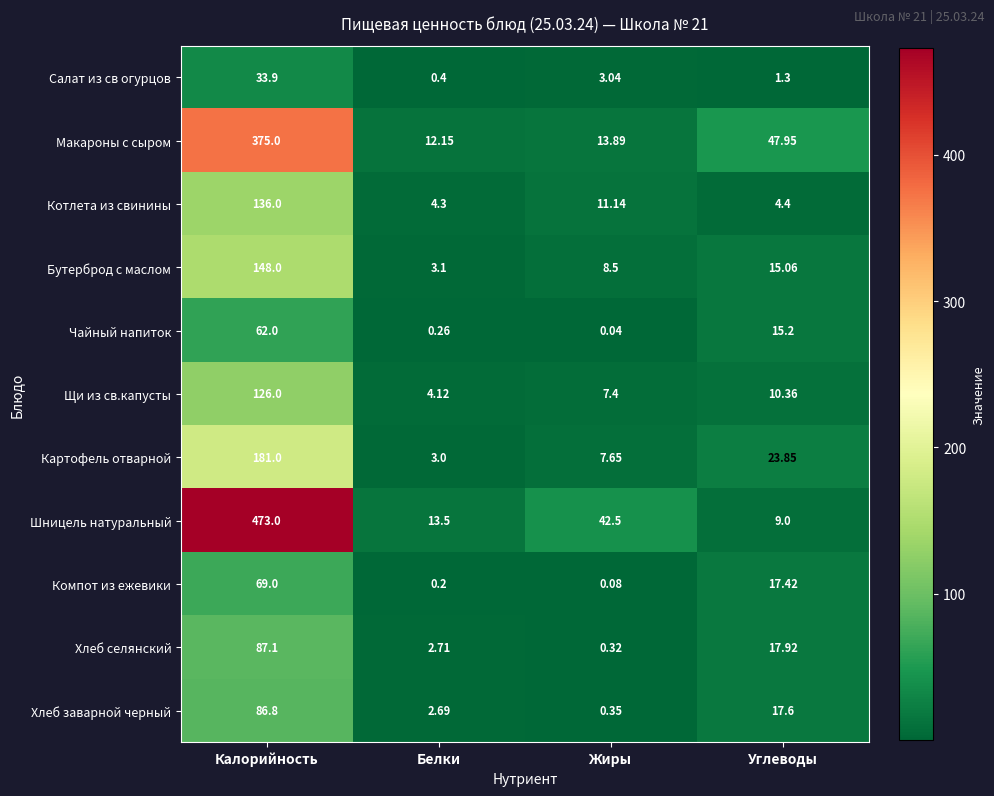

At which category does the chart reach its minimum across all series?

Жиры